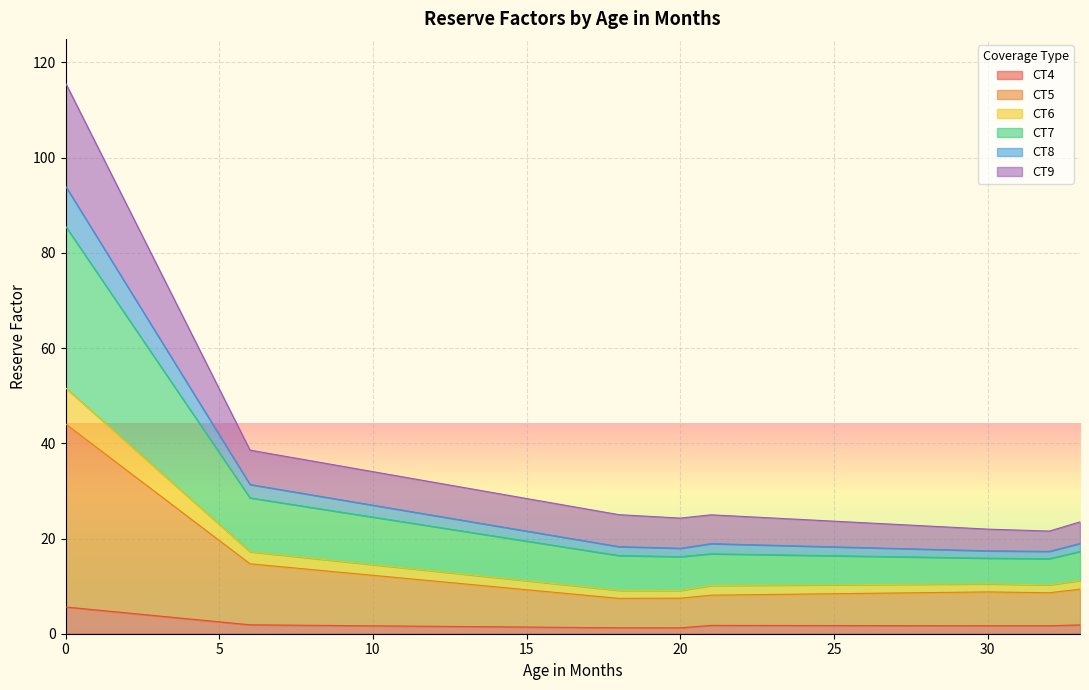

True or false: CT8 and CT4 intersect in this chart.

False